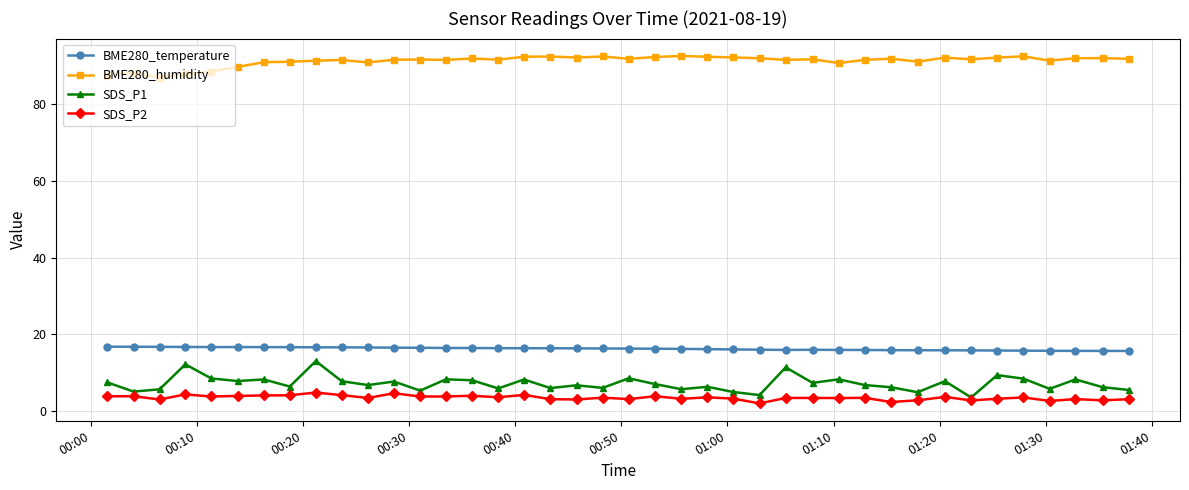

True or false: BME280_humidity has more than 0 points higher than both neighbors.

True